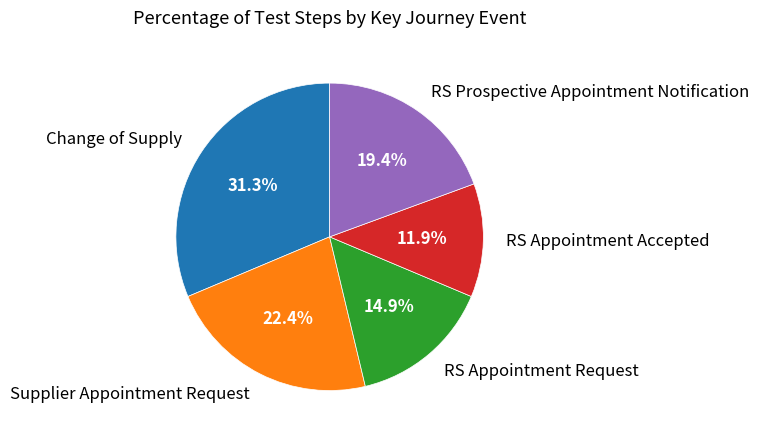

Between RS Prospective Appointment Notification and Change of Supply, which is larger?

Change of Supply